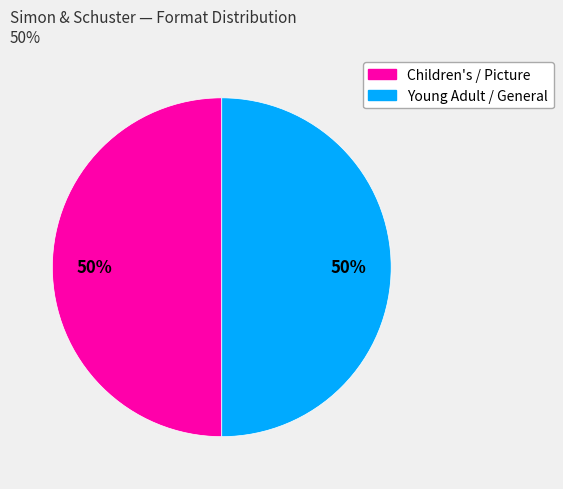

To the nearest percent, what is the average slice percentage?

50%